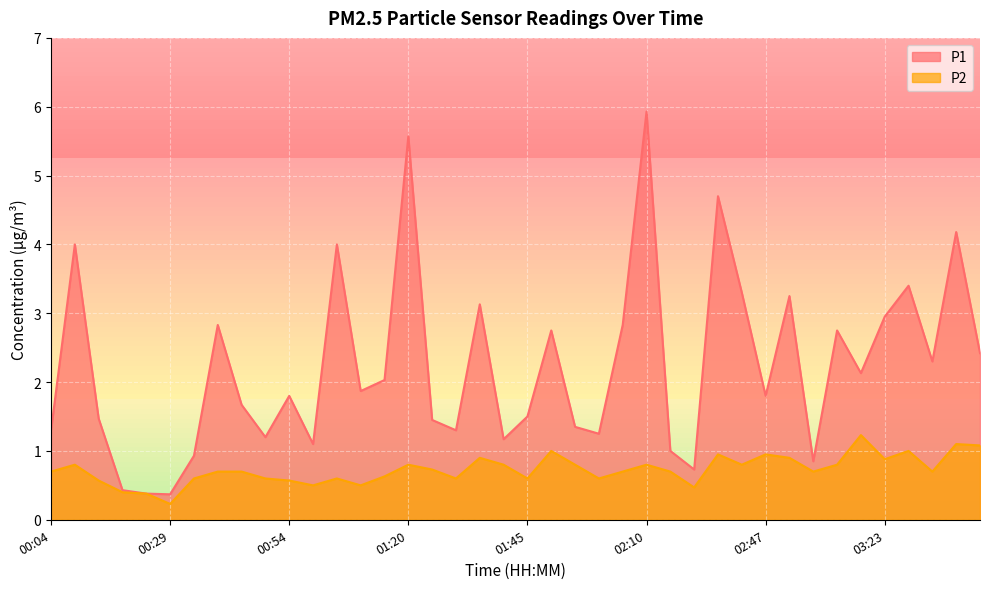

Is it true that P1 equals 0.5 at 02:20?

False